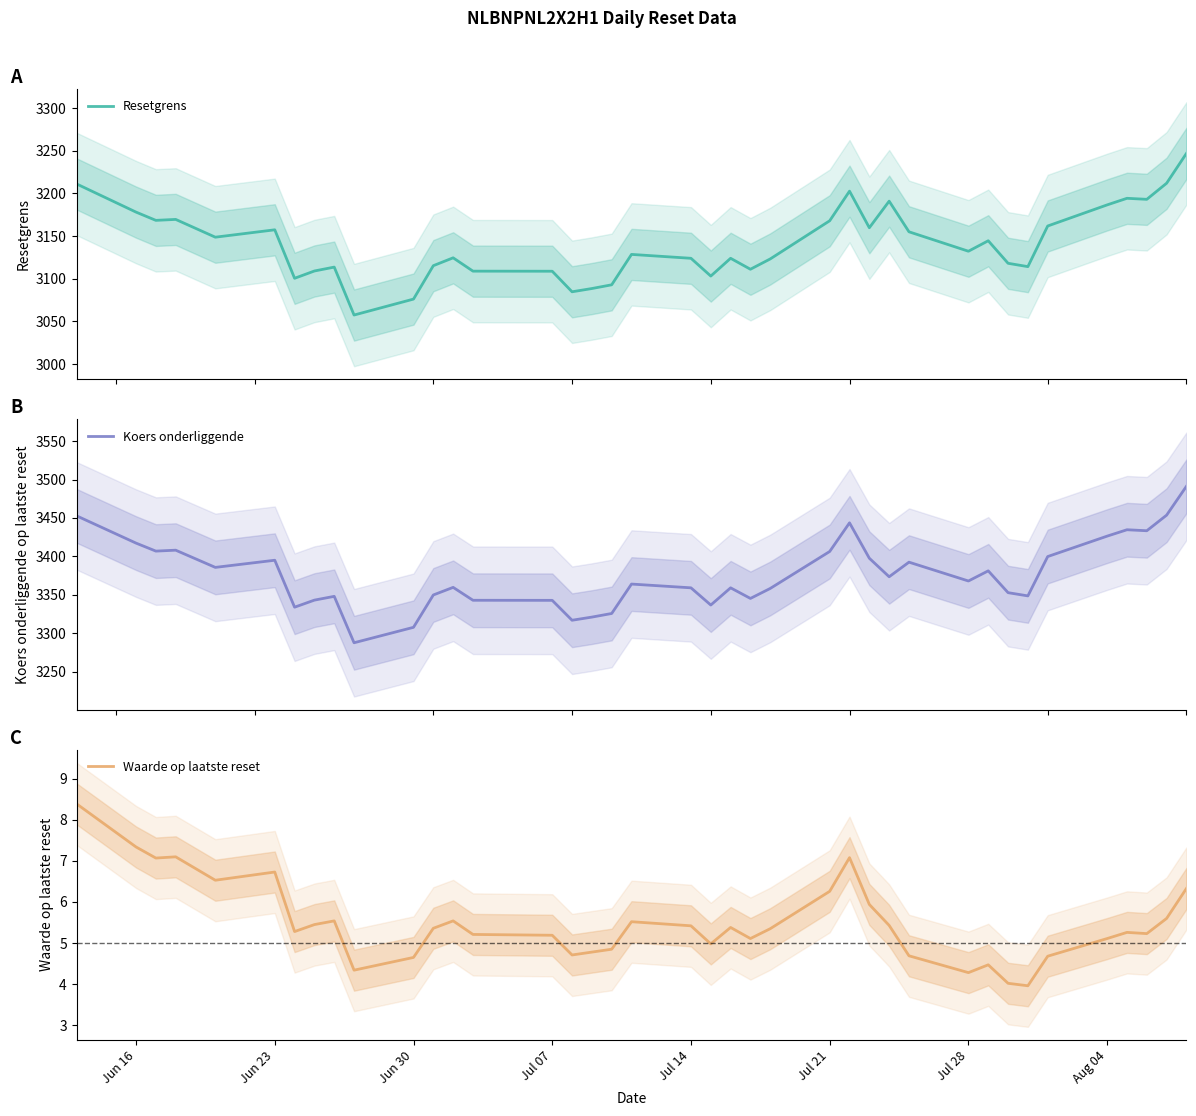

What is the average value of the Koers onderliggende series?

3376.2